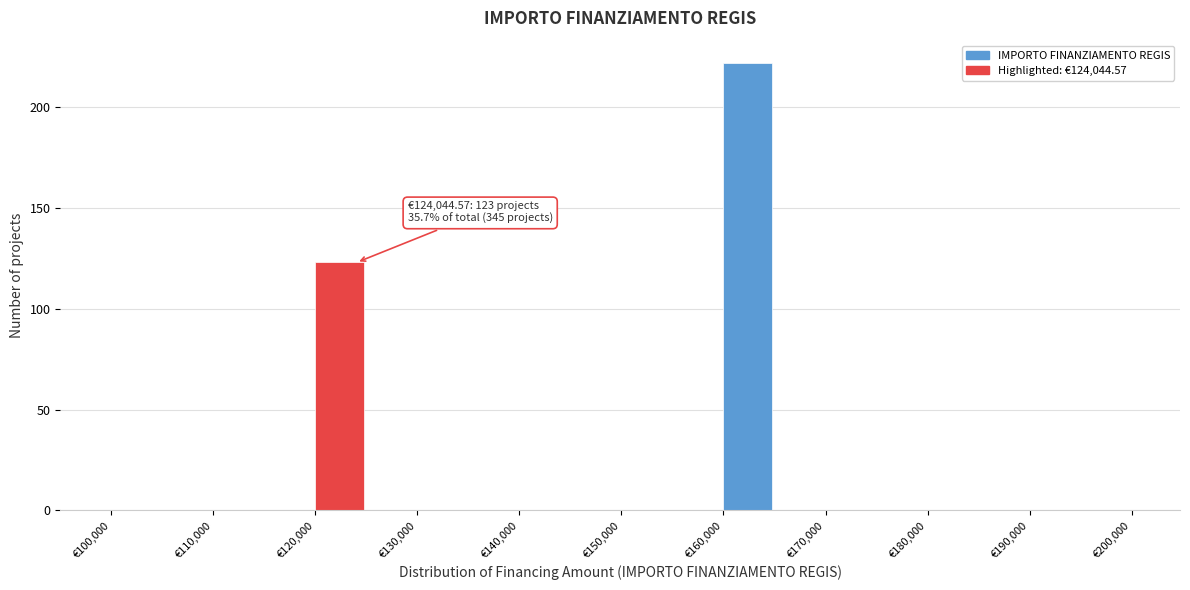

Over which range of the x-axis is the bar tallest?

160000 to 165000